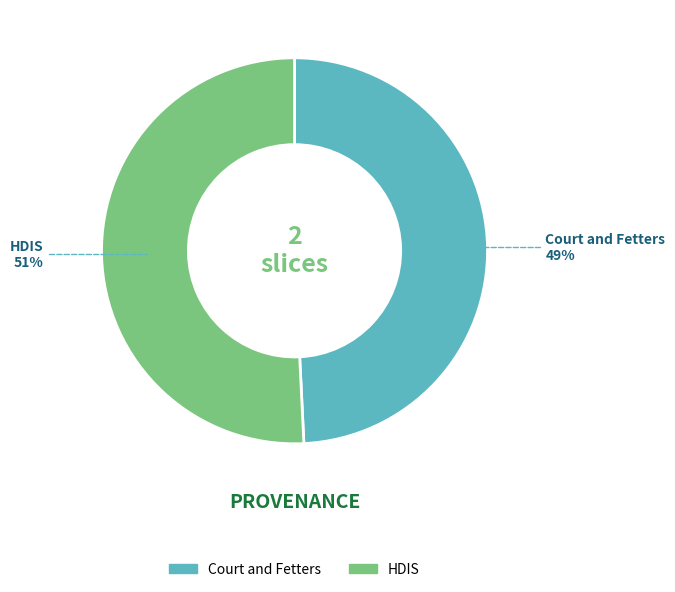

To the nearest percent, what portion does Court and Fetters represent?

49%